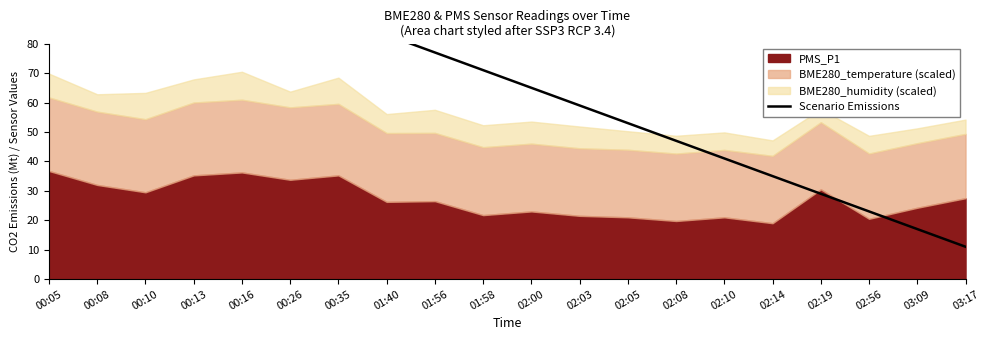

What is the value of the 15th point from the left?

41